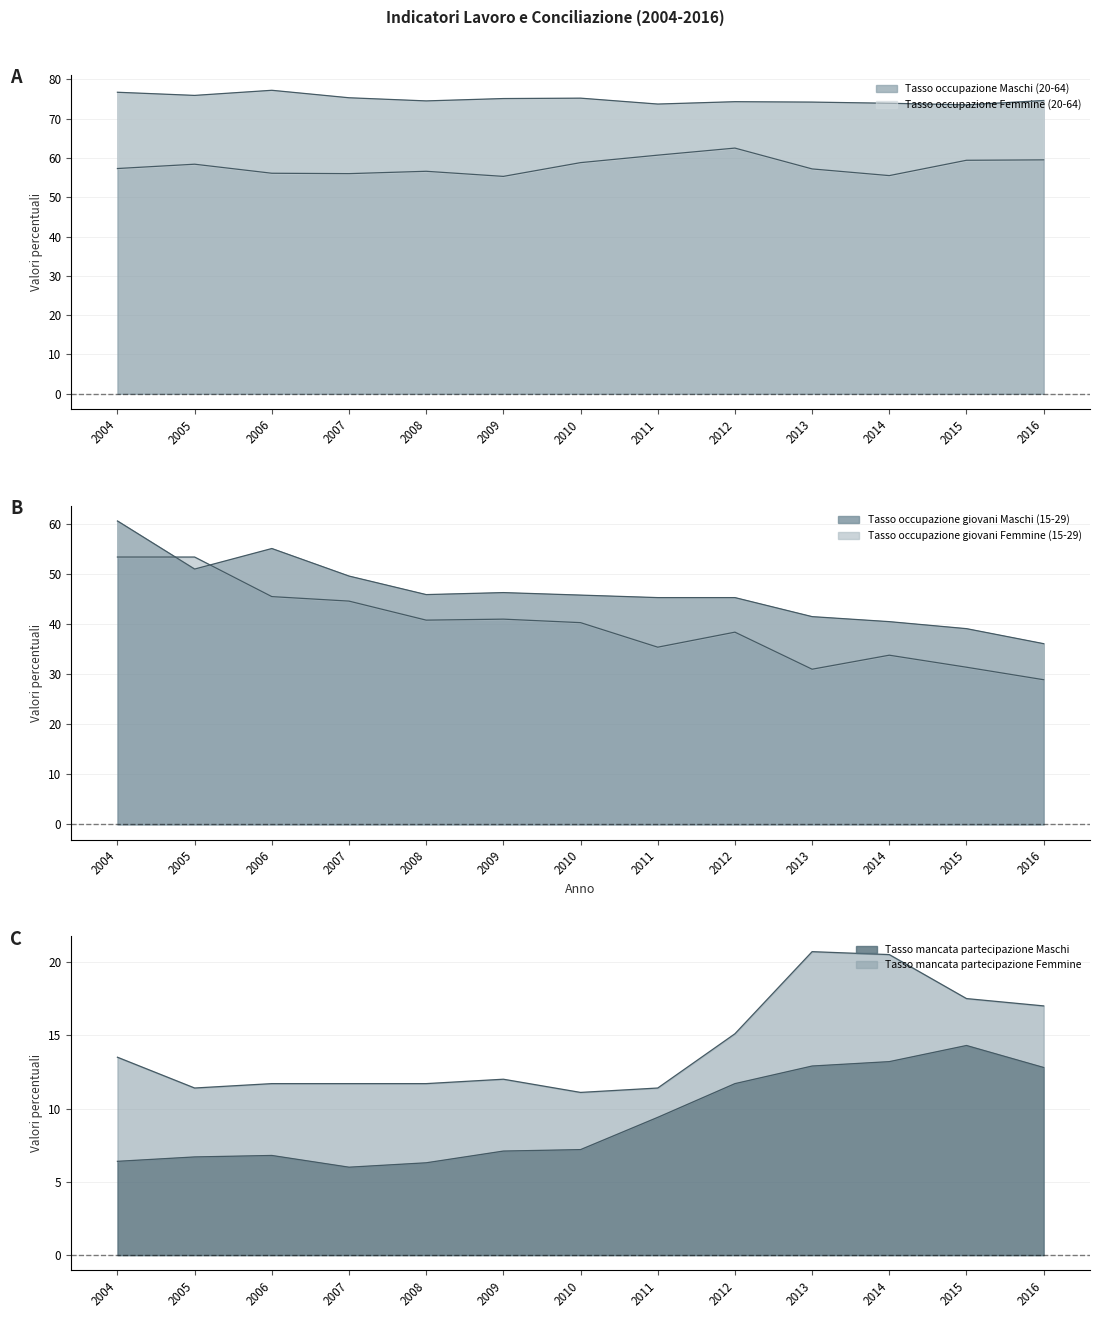

Between 2008 and 2013, which series saw the biggest shift?

Tasso occupazione giovani Femmine (15-29)